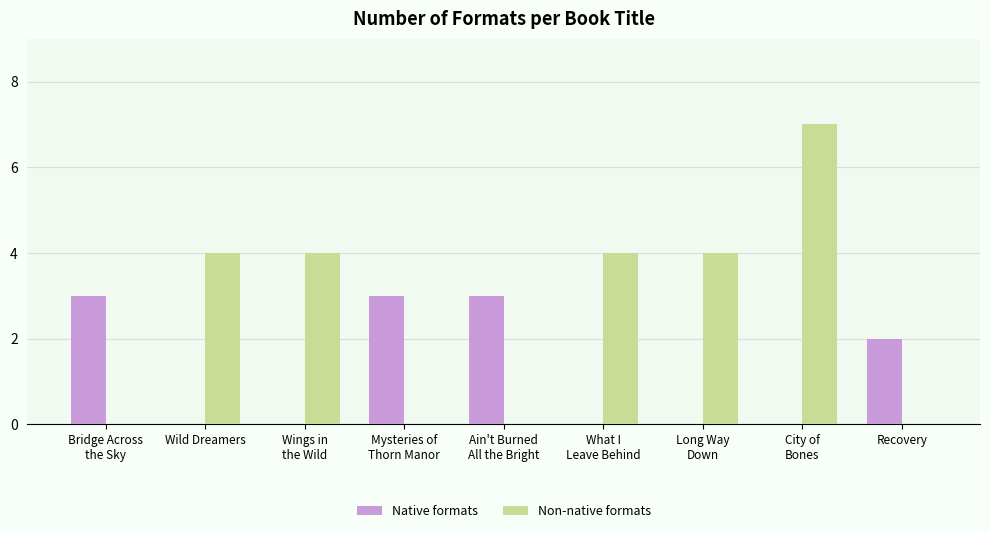

What value does the Non-native formats series have at Wild Dreamers?

4